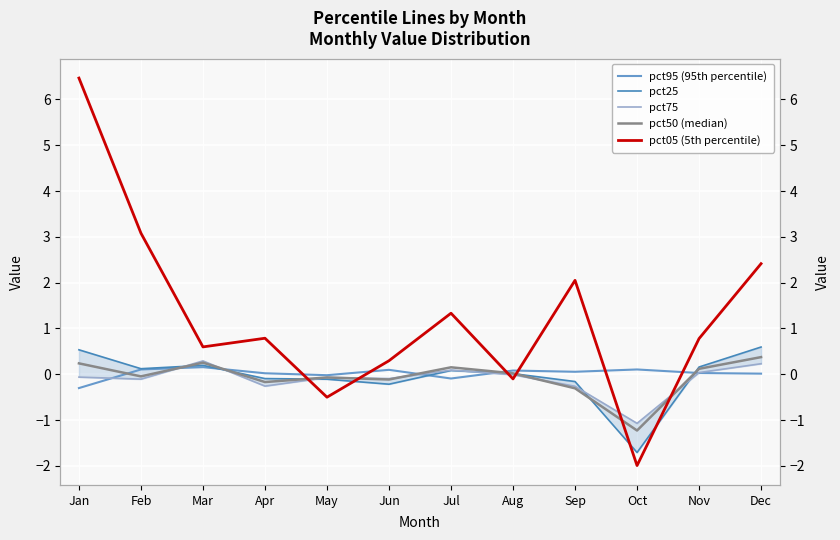

How many times do pct75 and pct95 (95th percentile) cross each other?

6